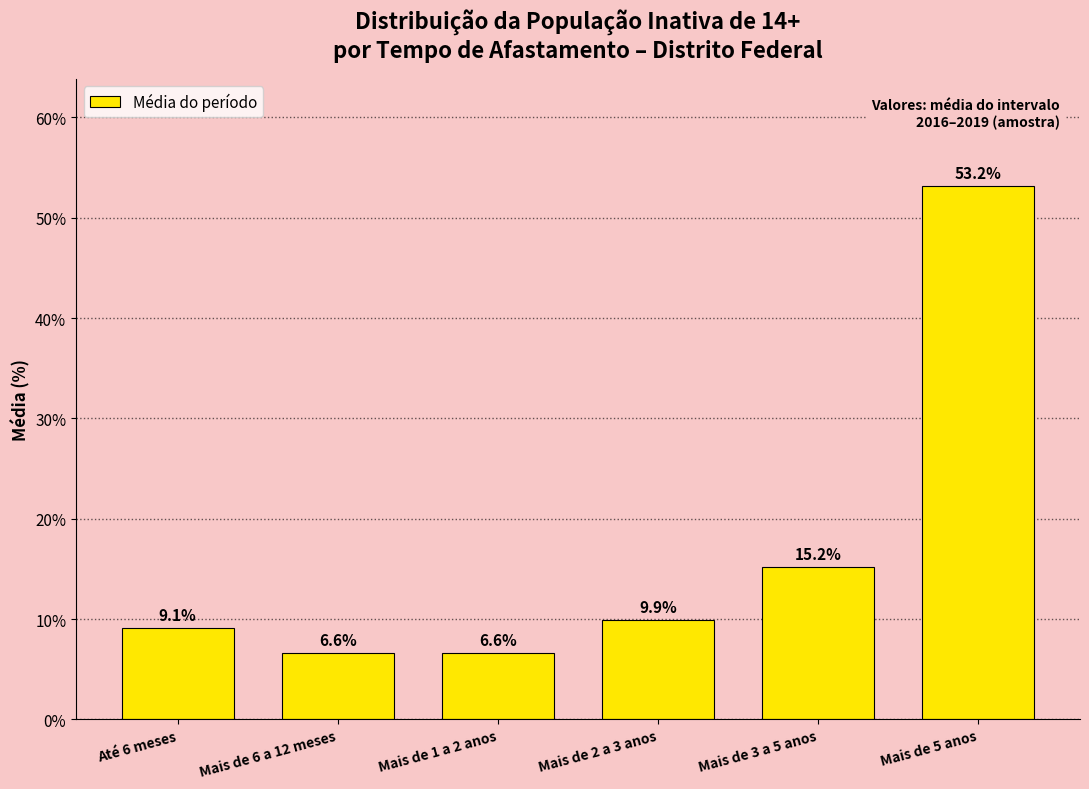

Reading left to right, what are all the values shown in this chart?

Até 6 meses=9.1	Mais de 6 a 12 meses=6.6	Mais de 1 a 2 anos=6.6	Mais de 2 a 3 anos=9.9	Mais de 3 a 5 anos=15.2	Mais de 5 anos=53.2